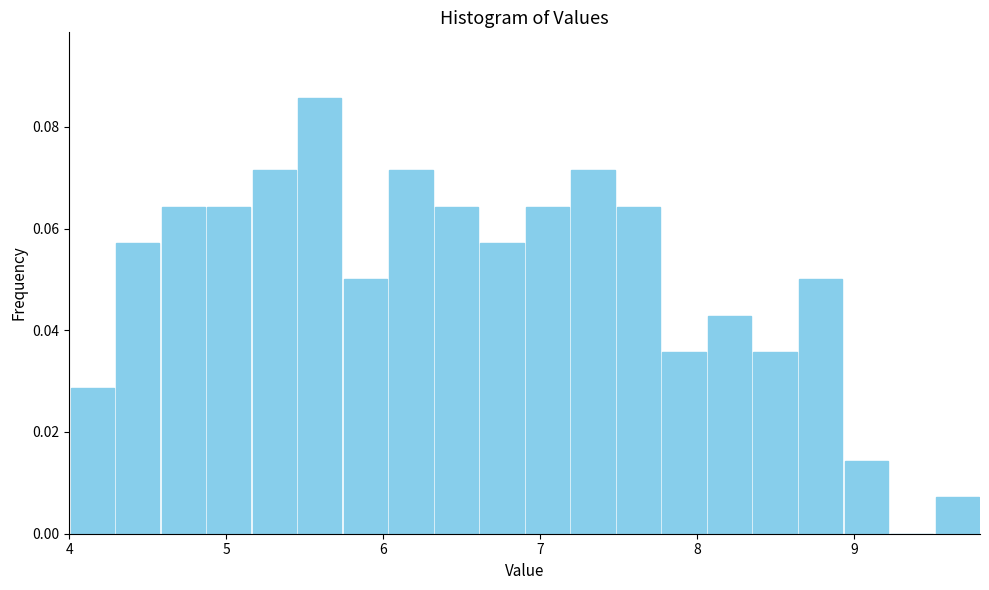

Around what value on the x-axis is the tallest bar? Give the approximate position of its centre, as read against the axis.

5.6